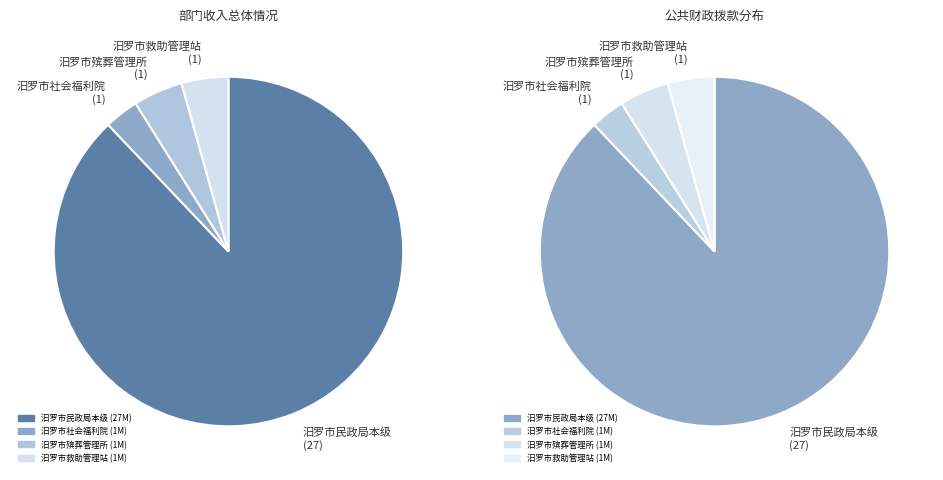

To the nearest percent, what portion does 汨罗市殡葬管理所 represent?

5%